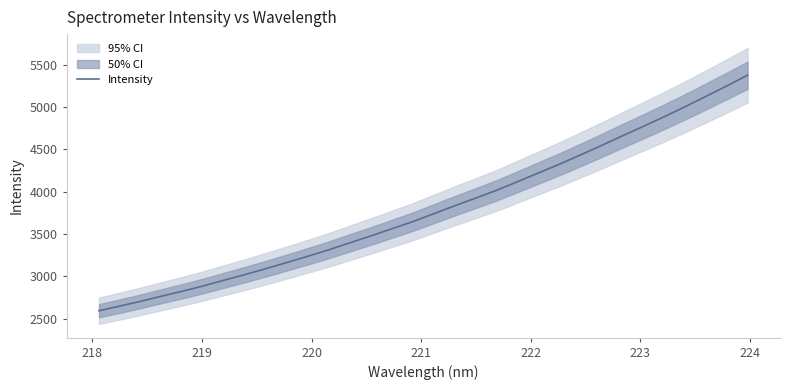

What is the lowest value of the Intensity series?

2592.6